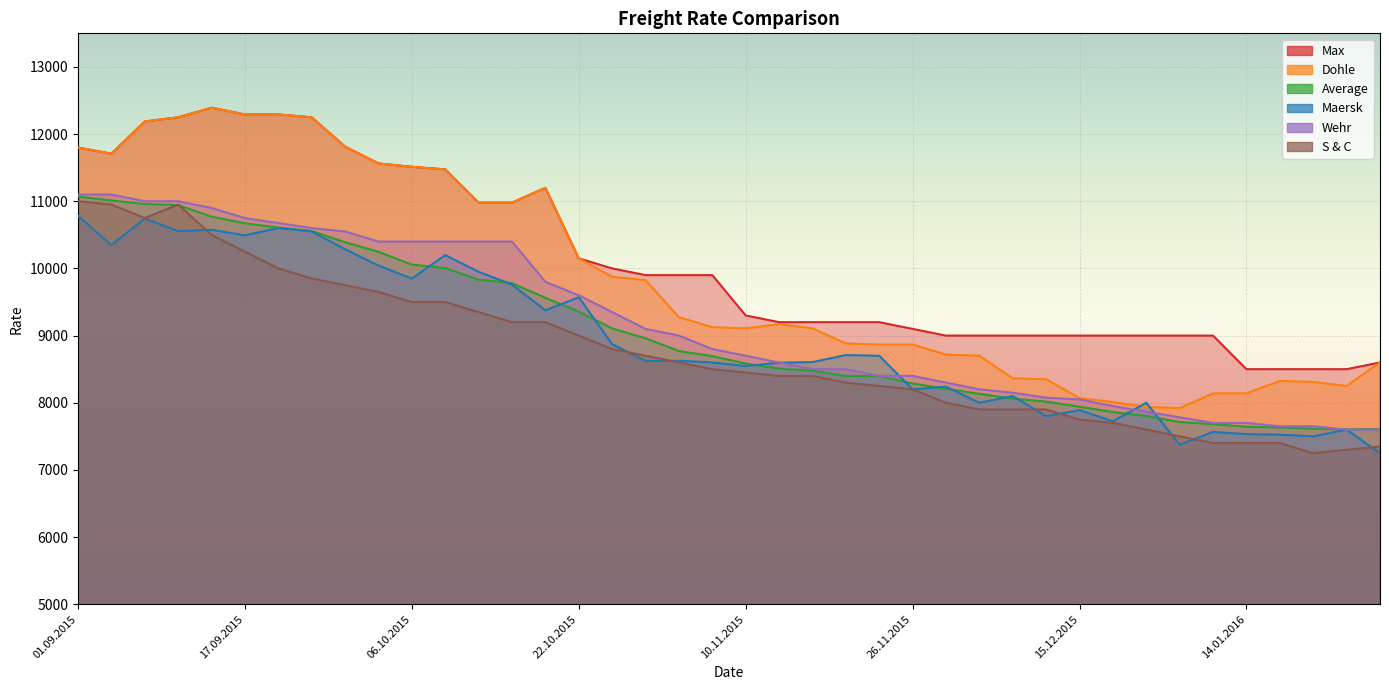

True or false: Max has a value of 8500 at 19.01.2016.

True